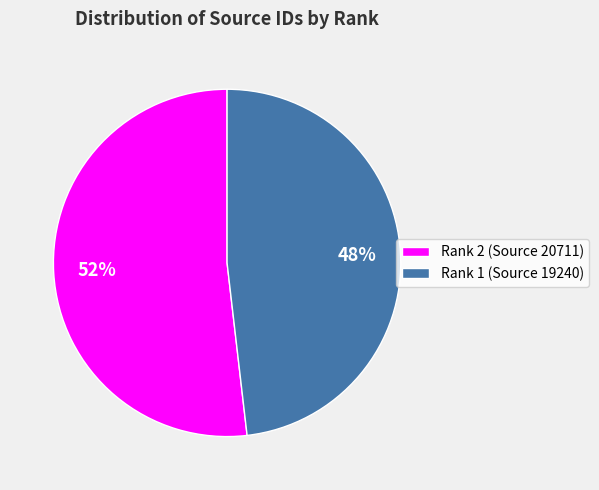

What percentage is the Rank 2 (Source 20711) slice, to the nearest percent?

52%